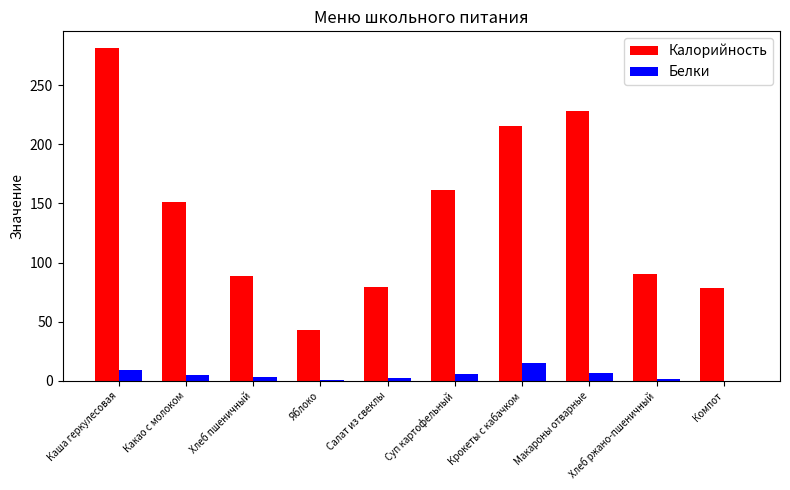

The value of Белки at Суп картофельный is 6.0. True or false?

True